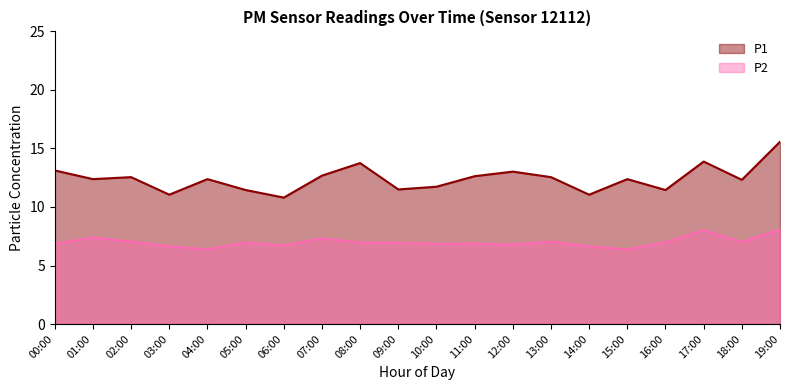

What is the difference between the second highest and minimum values in the P1 series?

3.1